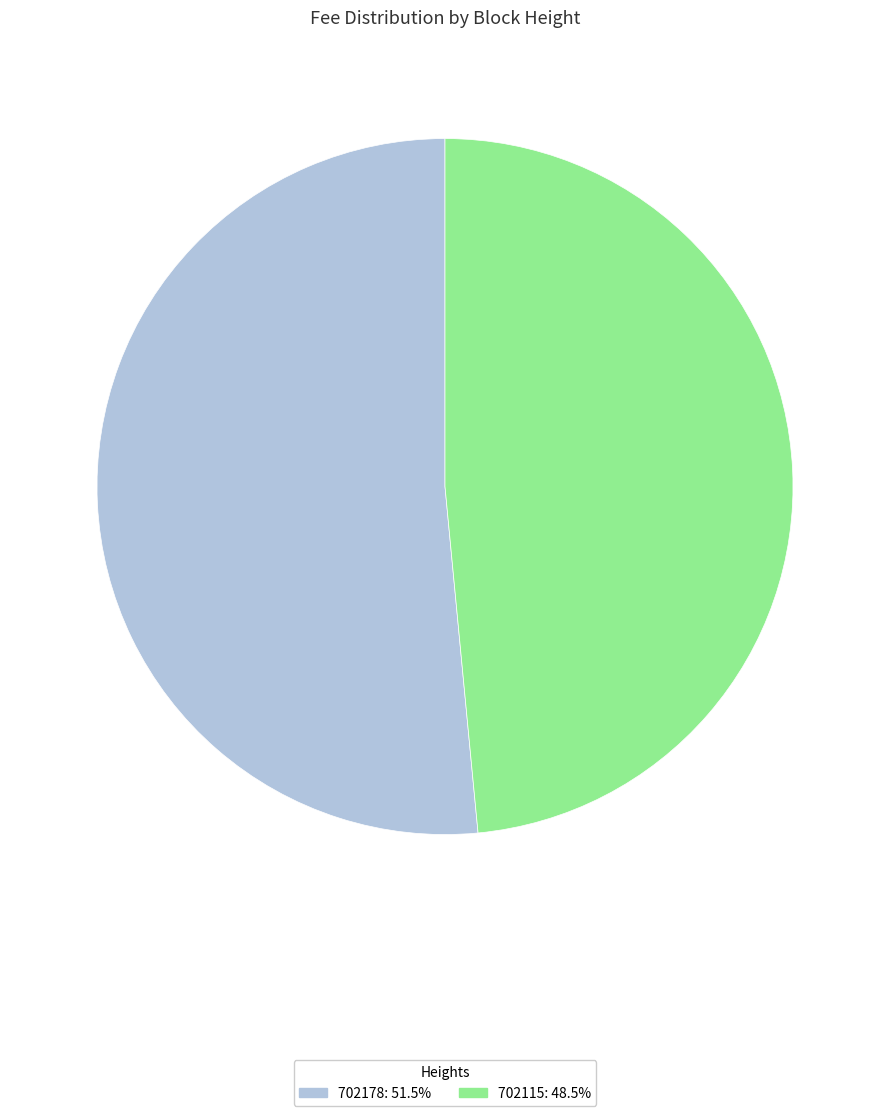

Count the number of slices in the pie.

2